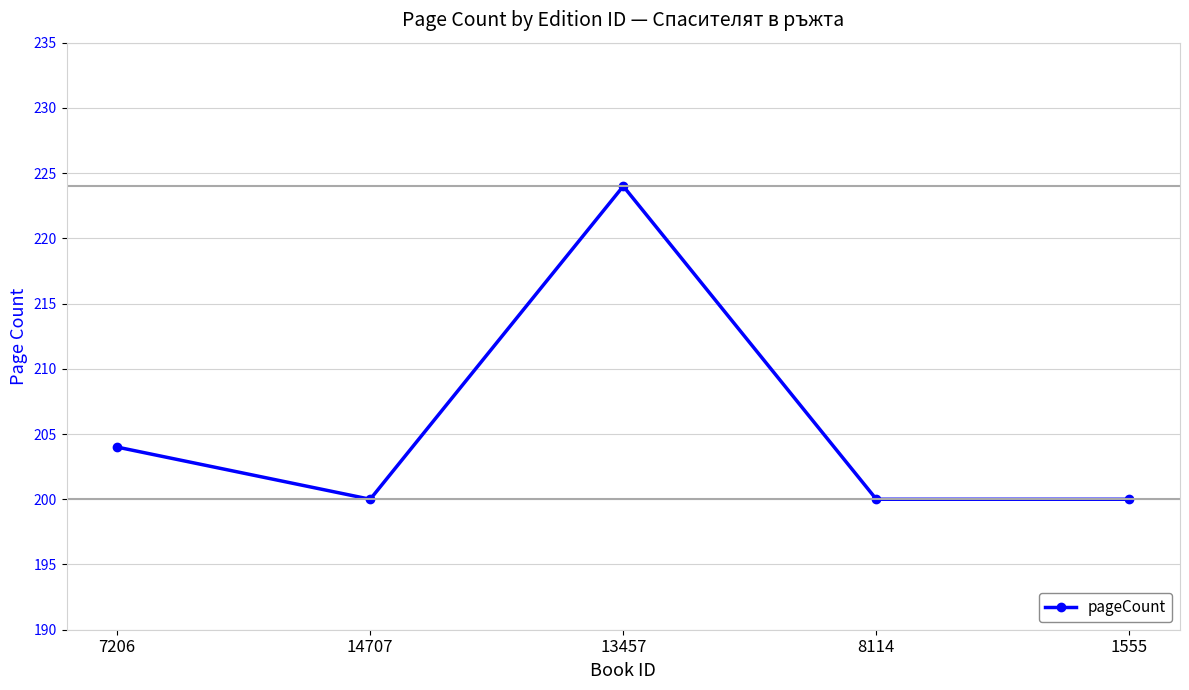

What is the minimum value shown in the chart?

200